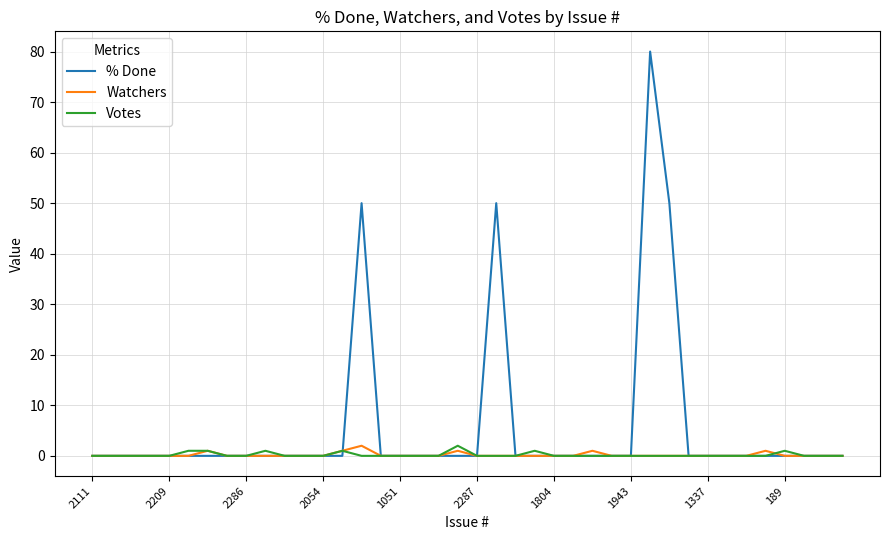

What is the maximum value shown in the chart?

80